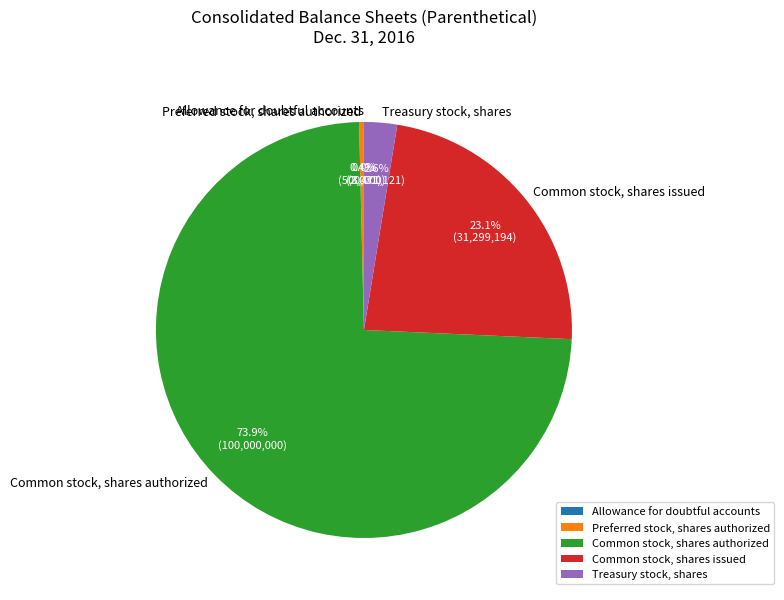

What percentage is NOT represented by Common stock, shares issued?

76.9%